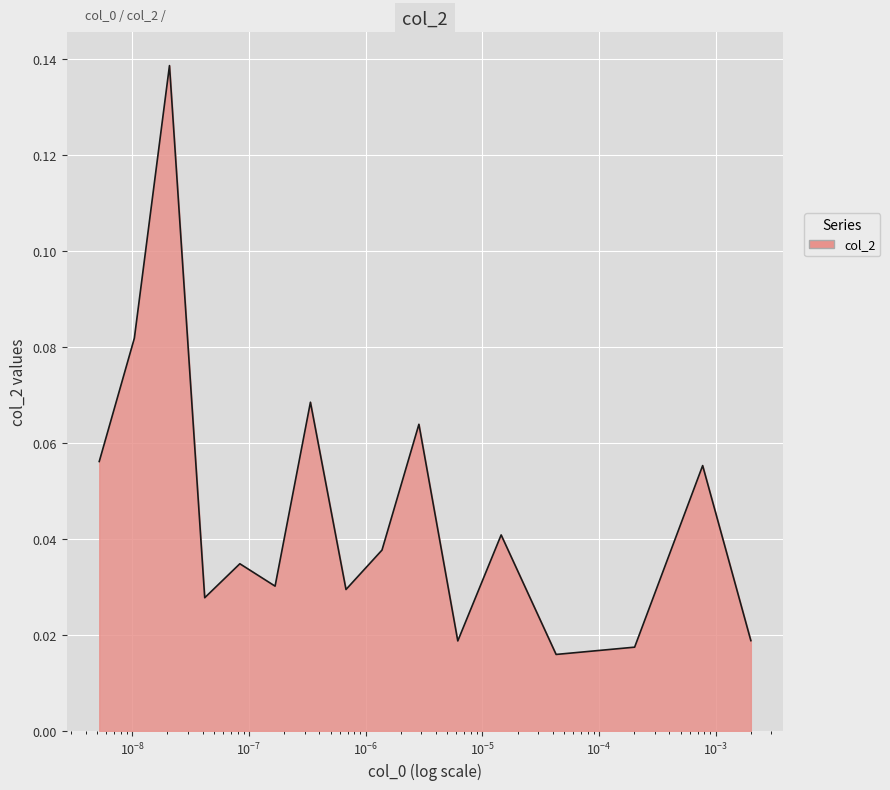

What is the maximum value shown in the chart?

0.1